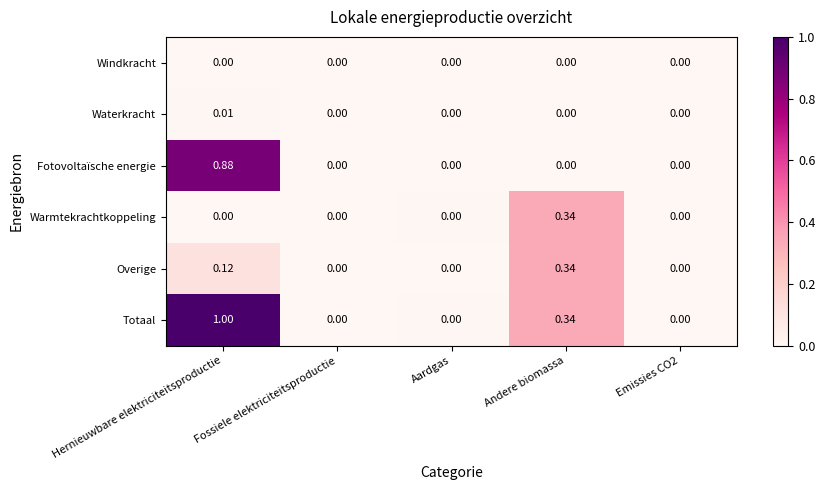

Which series has the largest total across all categories?

Totaal